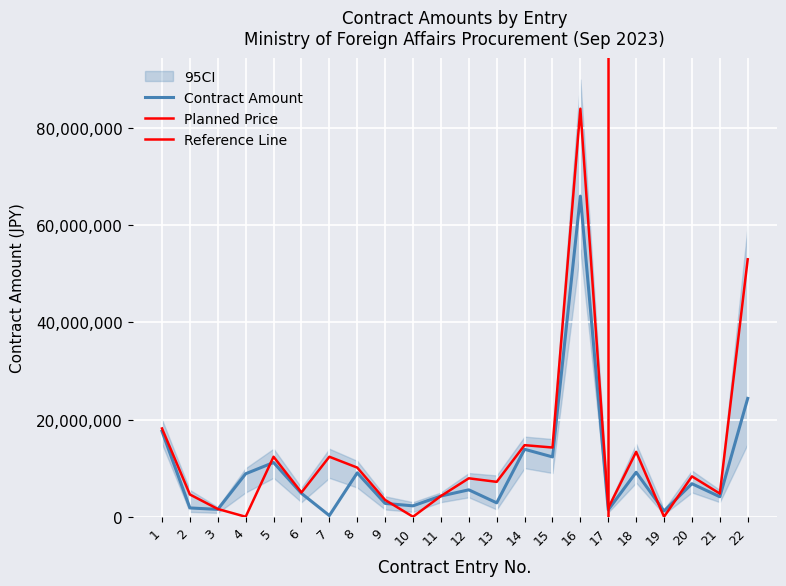

What is the value of the Planned Price point at the 8th from the left?

10121100